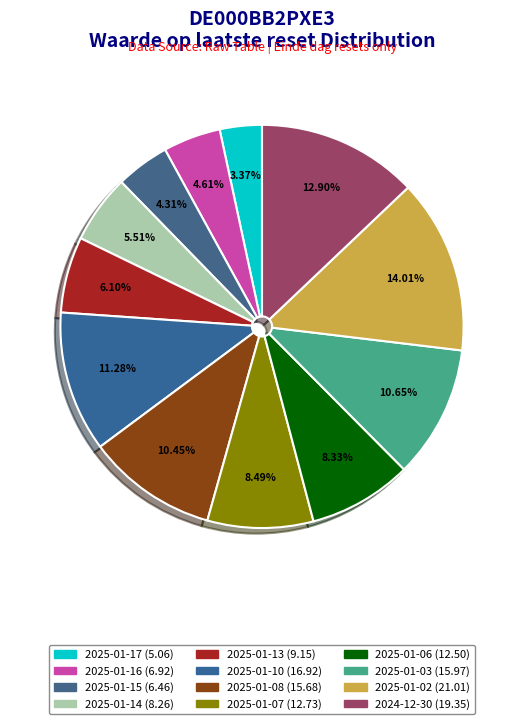

Is it true that 2025-01-02 is 2% of the pie?

False